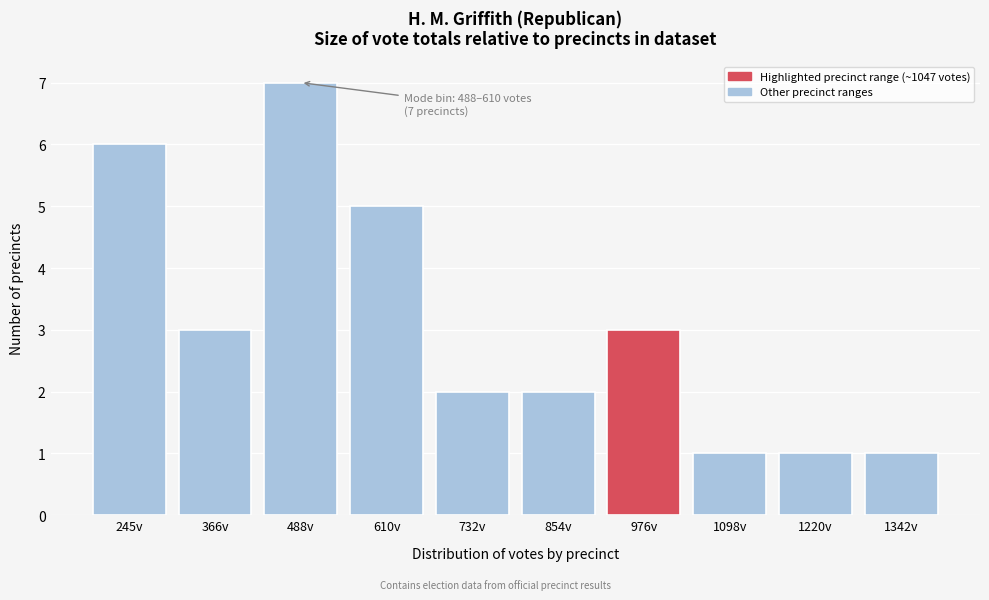

Reading left to right, transcribe all the data shown in this chart.

245v=6	366v=3	488v=7	610v=5	732v=2	854v=2	976v=3	1098v=1	1220v=1	1342v=1